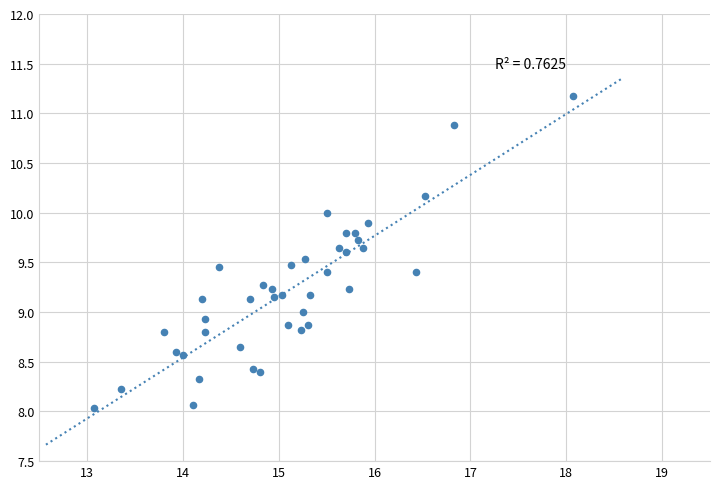

What is the range of X values (max minus min)?

5.0